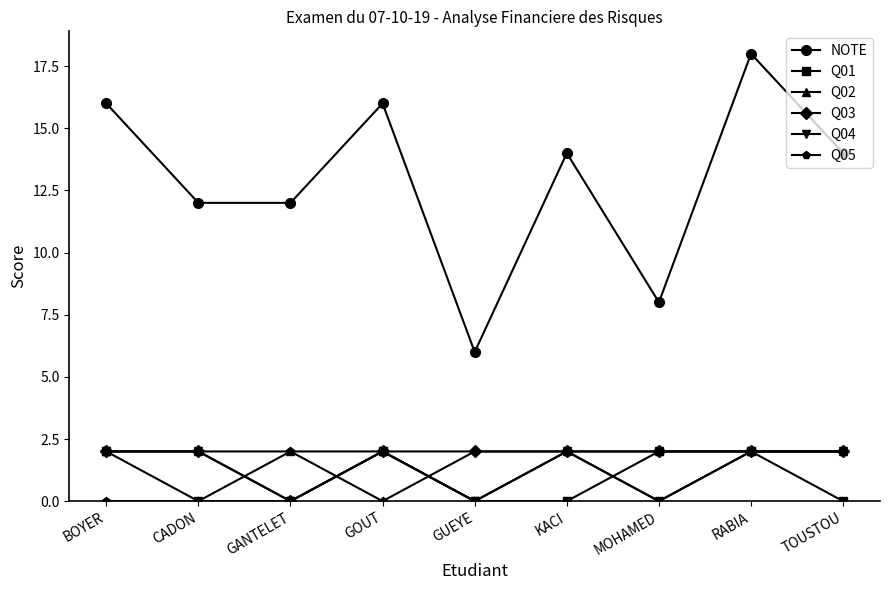

What is the difference between the second highest and minimum values in the NOTE series?

10